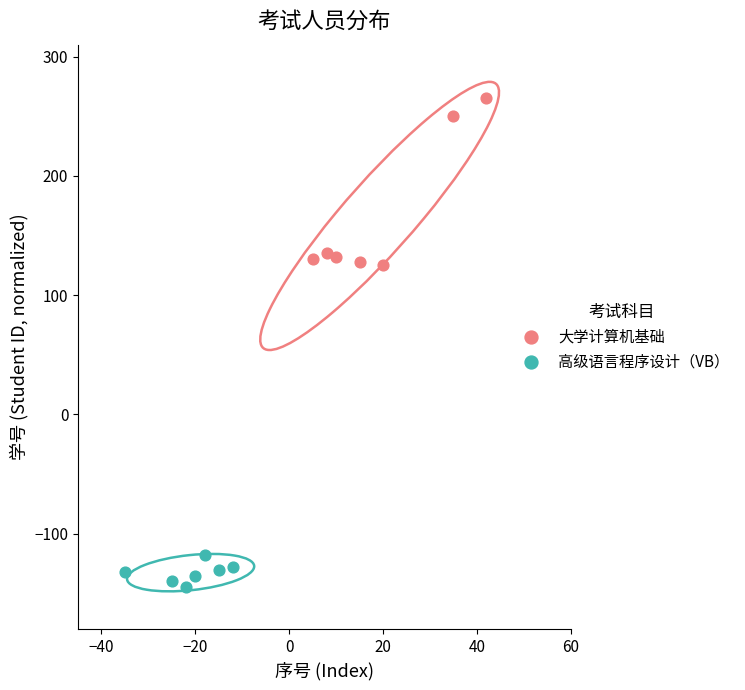

Which series has the largest Y range (max minus min)?

大学计算机基础